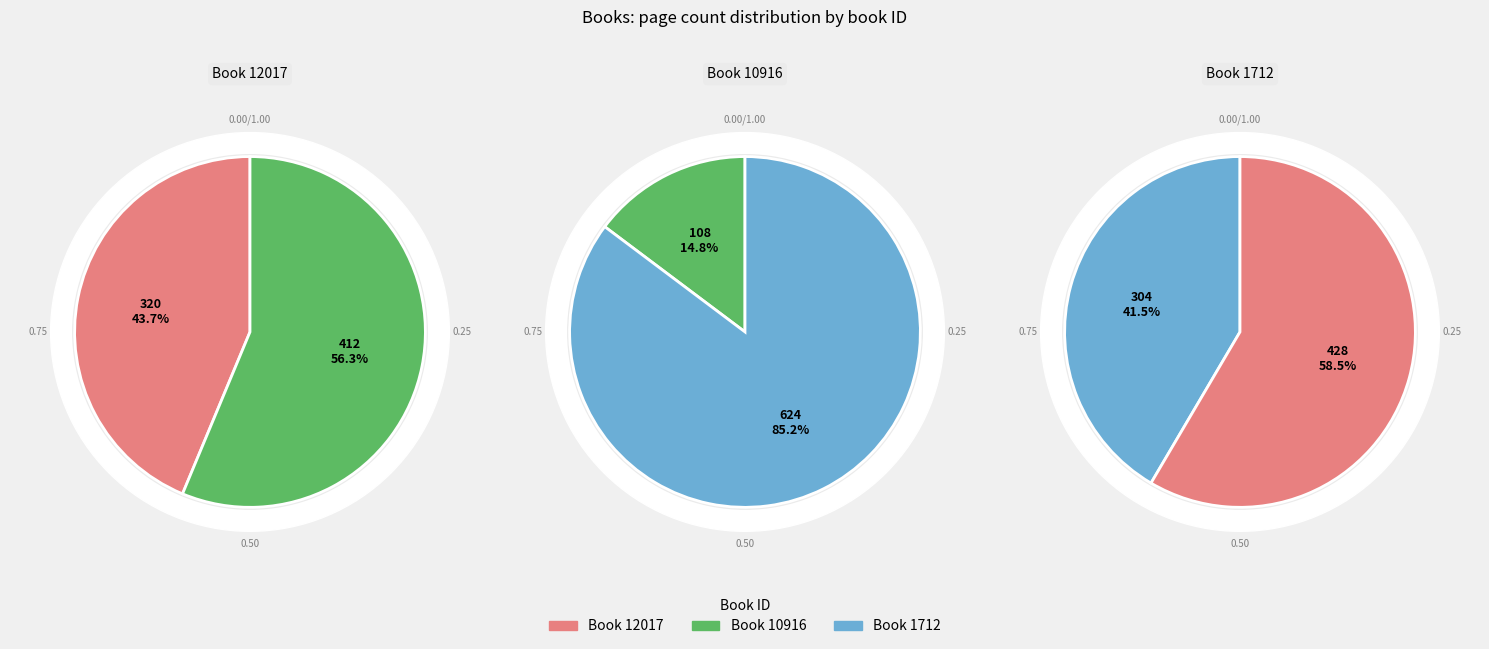

Rank the categories by value from highest to lowest.

12017, 1712, 10916